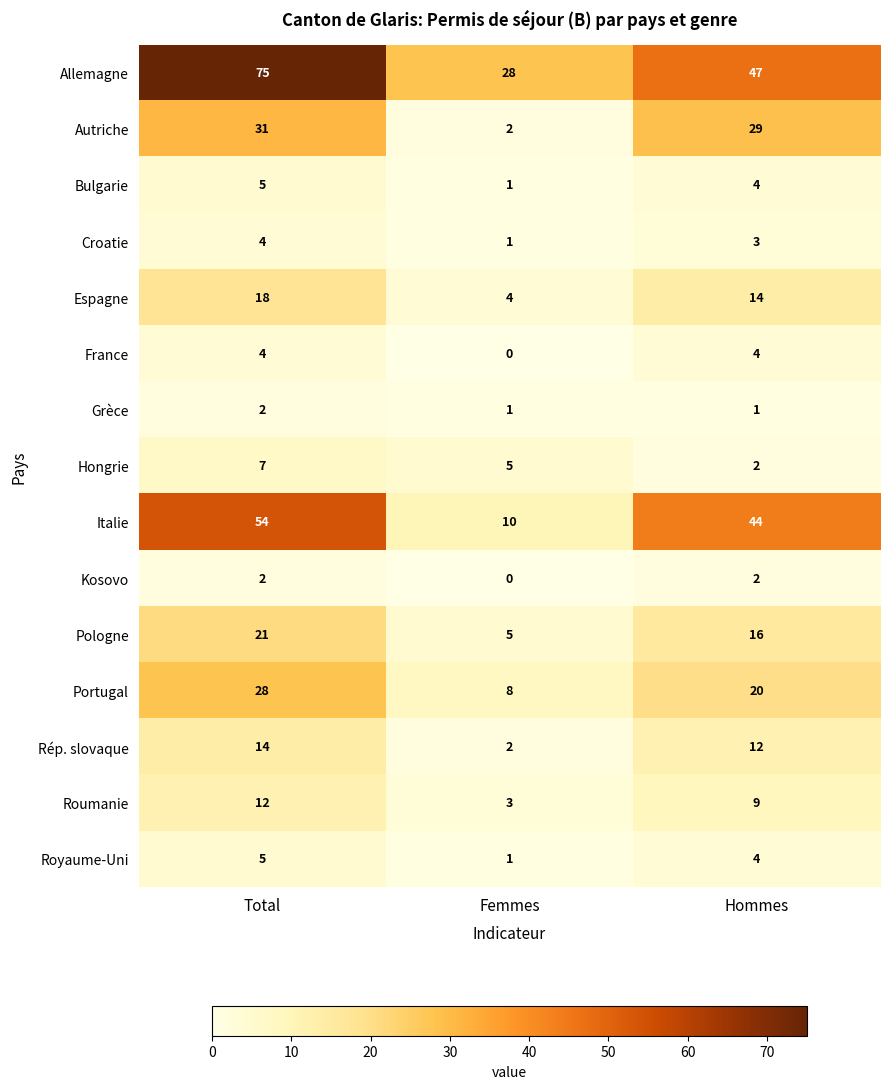

At how many categories does at least one series exceed 74?

1